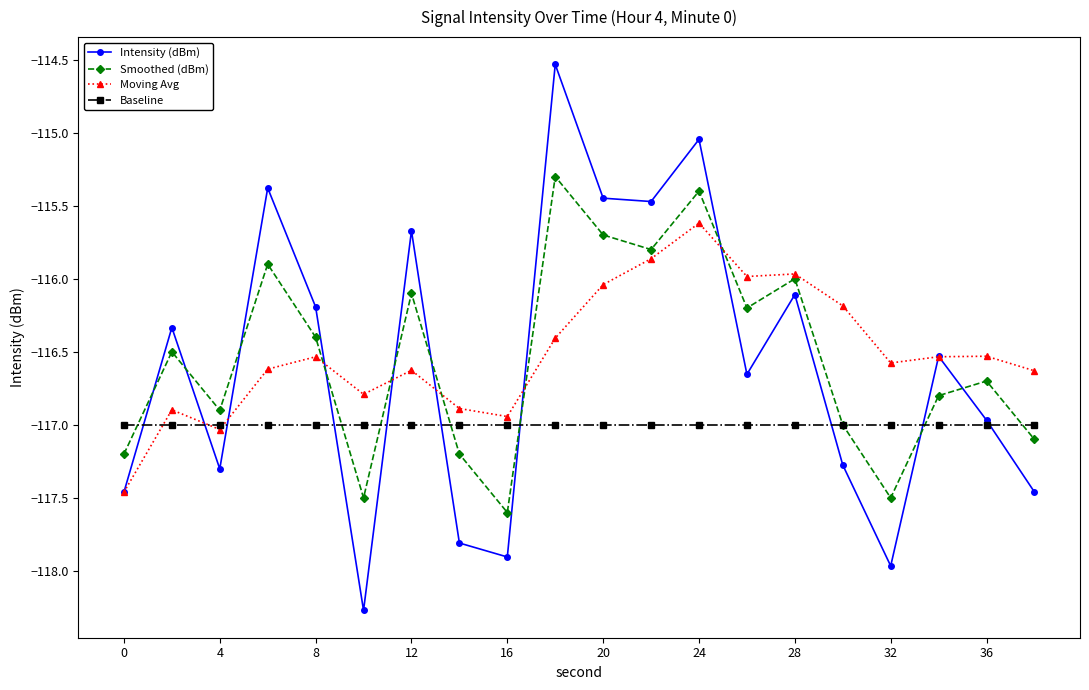

What is the average value of the Moving Avg series?

-116.5